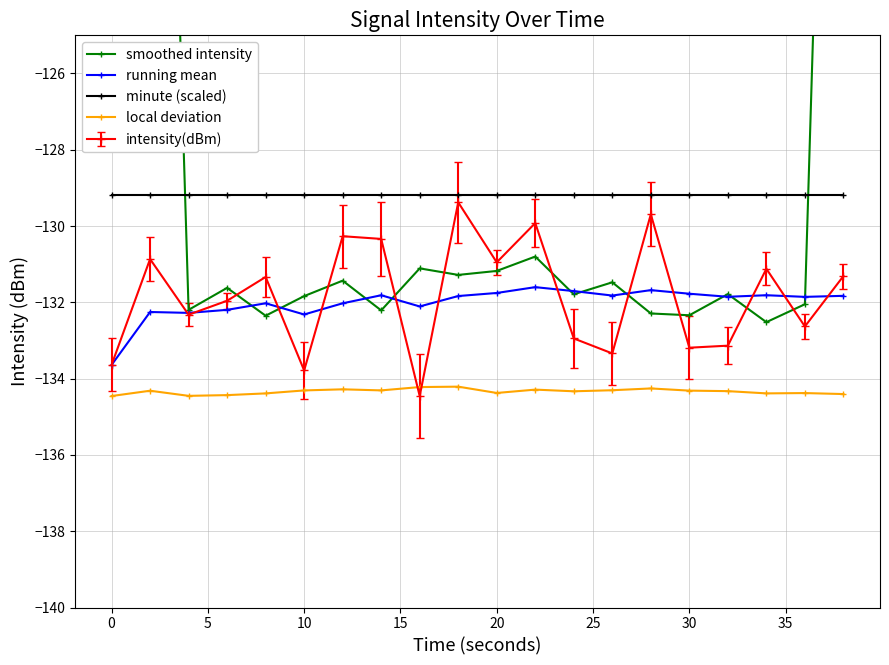

What is the highest value of the intensity(dBm) series?

-129.4